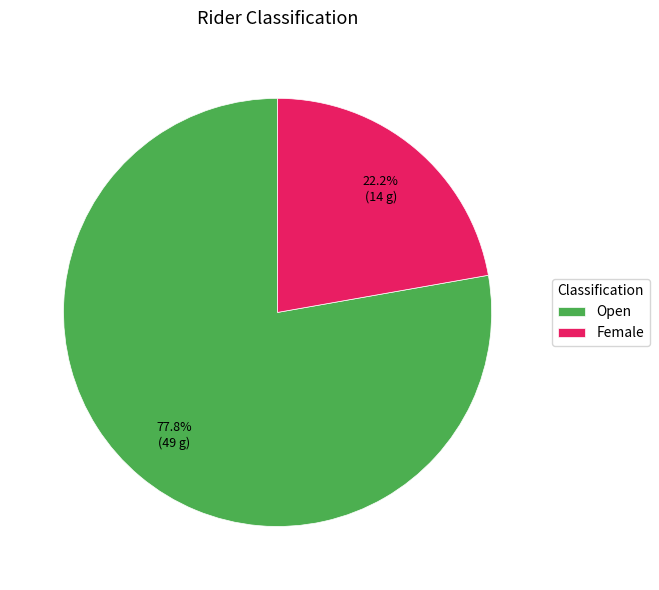

What portion of the pie excludes Female?

77.8%